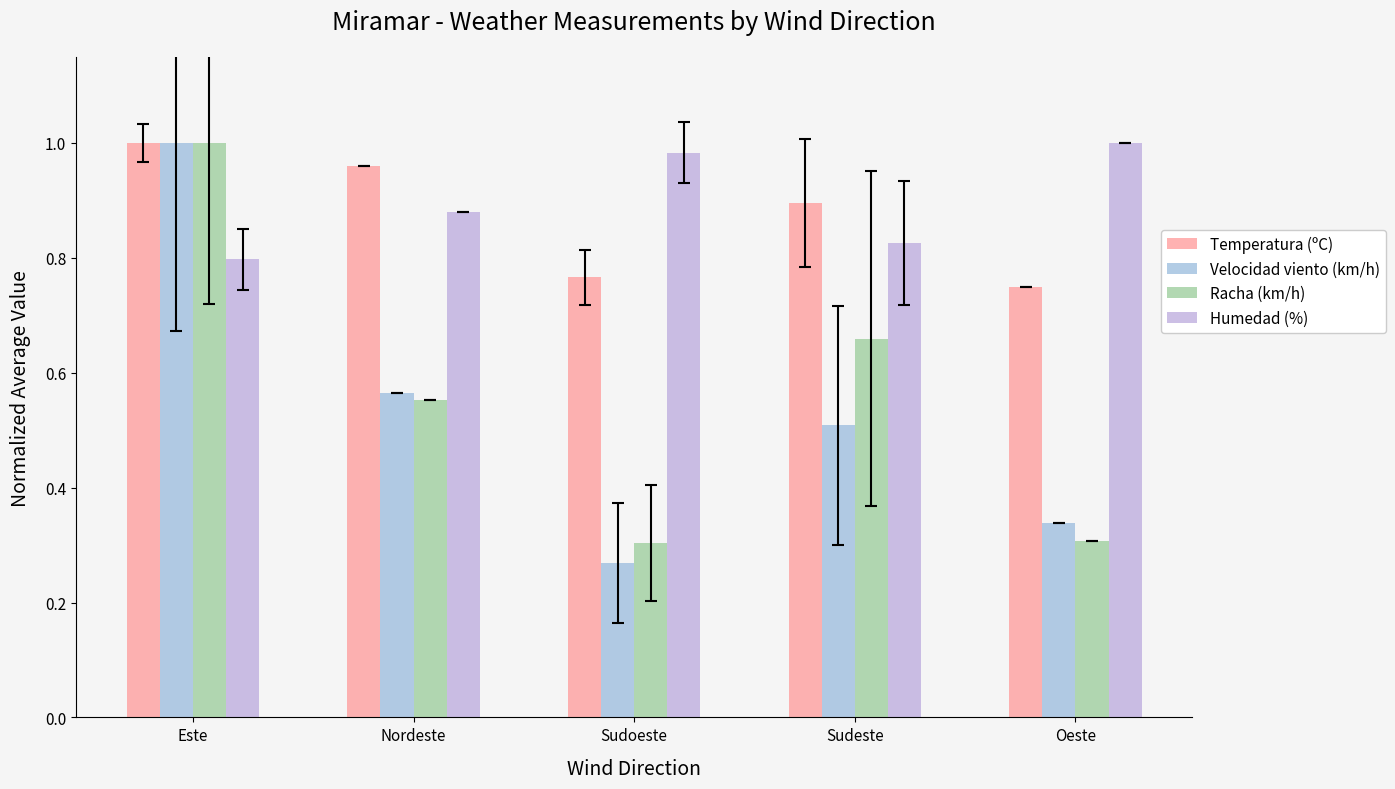

What is the difference between the maximum and minimum values in the Velocidad viento (km/h) series?

0.7